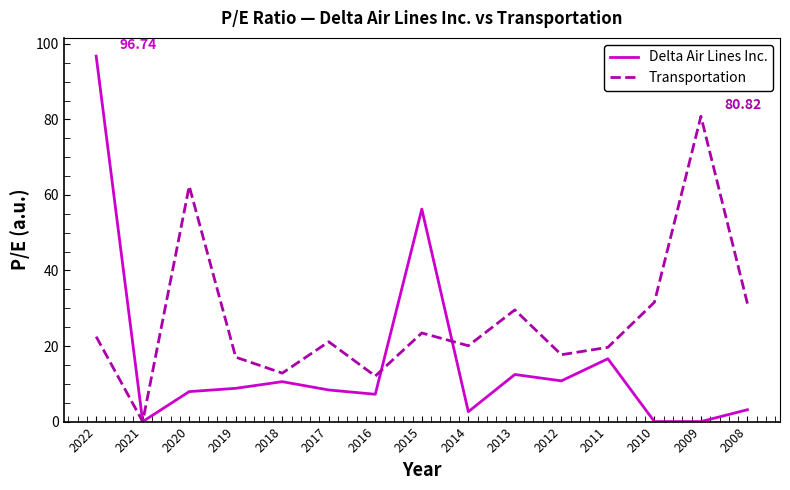

Rank the series at 2013 from lowest to highest value.

Delta Air Lines Inc., Transportation